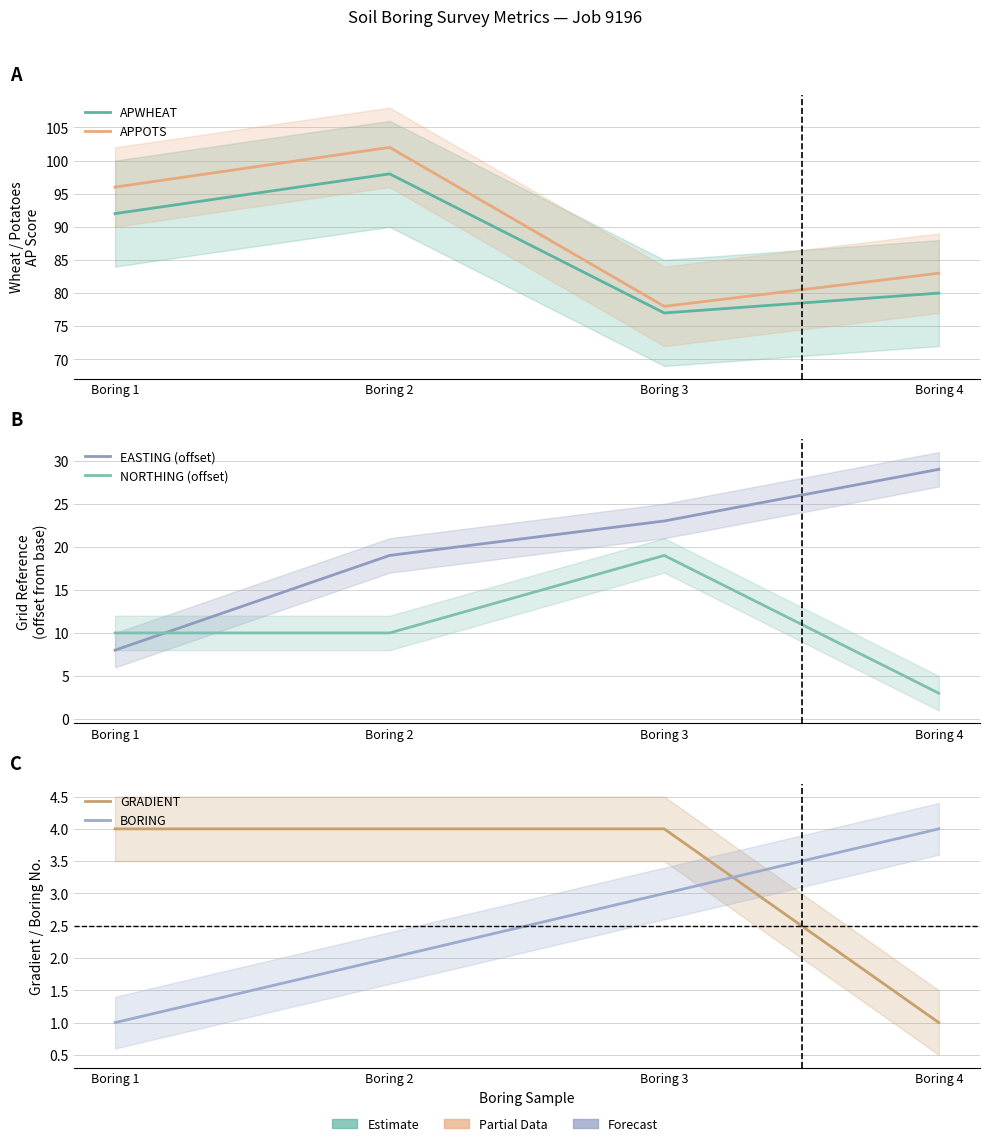

How many data points does each series have?

4